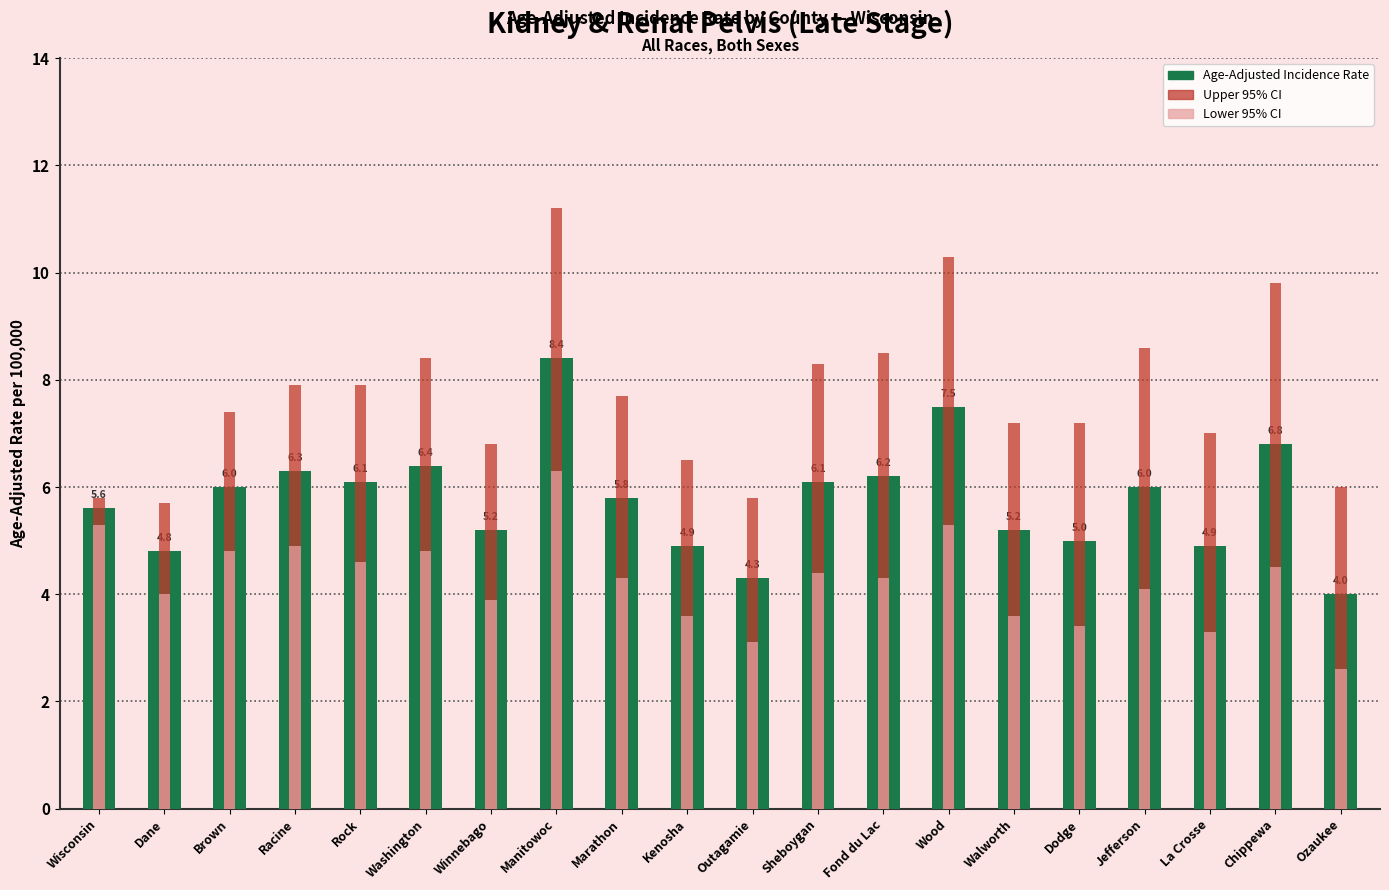

Reading left to right, extract all data points from this chart.

Age-Adjusted Incidence Rate: Wisconsin=5.6	Dane=4.8	Brown=6.0	Racine=6.3	Rock=6.1	Washington=6.4	Winnebago=5.2	Manitowoc=8.4	Marathon=5.8	Kenosha=4.9	Outagamie=4.3	Sheboygan=6.1	Fond du Lac=6.2	Wood=7.5	Walworth=5.2	Dodge=5.0	Jefferson=6.0	La Crosse=4.9	Chippewa=6.8	Ozaukee=4.0
Upper 95% CI: Wisconsin=5.8	Dane=5.7	Brown=7.4	Racine=7.9	Rock=7.9	Washington=8.4	Winnebago=6.8	Manitowoc=11.2	Marathon=7.7	Kenosha=6.5	Outagamie=5.8	Sheboygan=8.3	Fond du Lac=8.5	Wood=10.3	Walworth=7.2	Dodge=7.2	Jefferson=8.6	La Crosse=7.0	Chippewa=9.8	Ozaukee=6.0
Lower 95% CI: Wisconsin=5.3	Dane=4.0	Brown=4.8	Racine=4.9	Rock=4.6	Washington=4.8	Winnebago=3.9	Manitowoc=6.3	Marathon=4.3	Kenosha=3.6	Outagamie=3.1	Sheboygan=4.4	Fond du Lac=4.3	Wood=5.3	Walworth=3.6	Dodge=3.4	Jefferson=4.1	La Crosse=3.3	Chippewa=4.5	Ozaukee=2.6